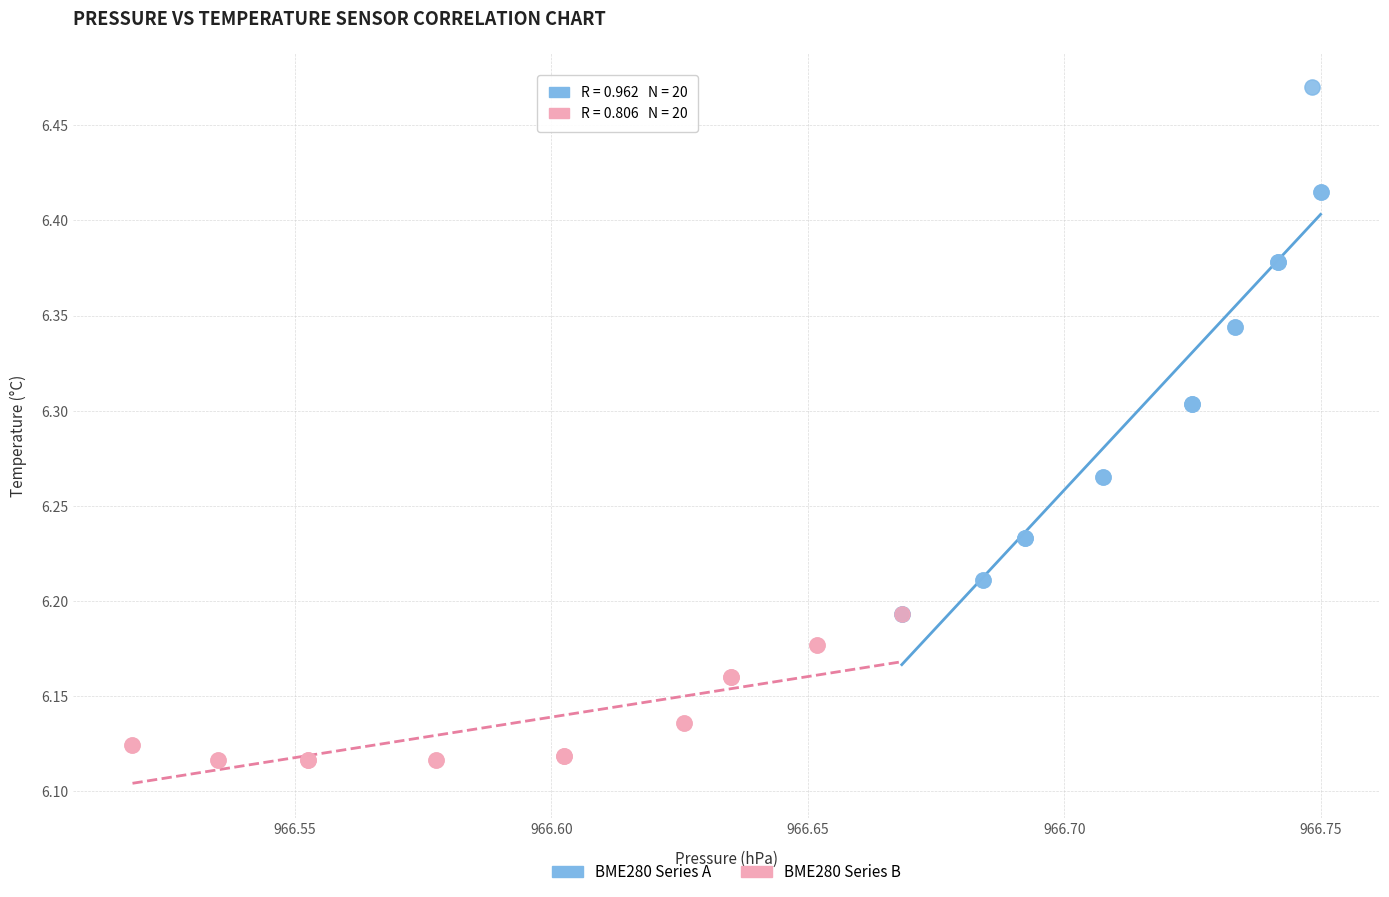

Which series has the widest spread of Y values?

BME280 Series A